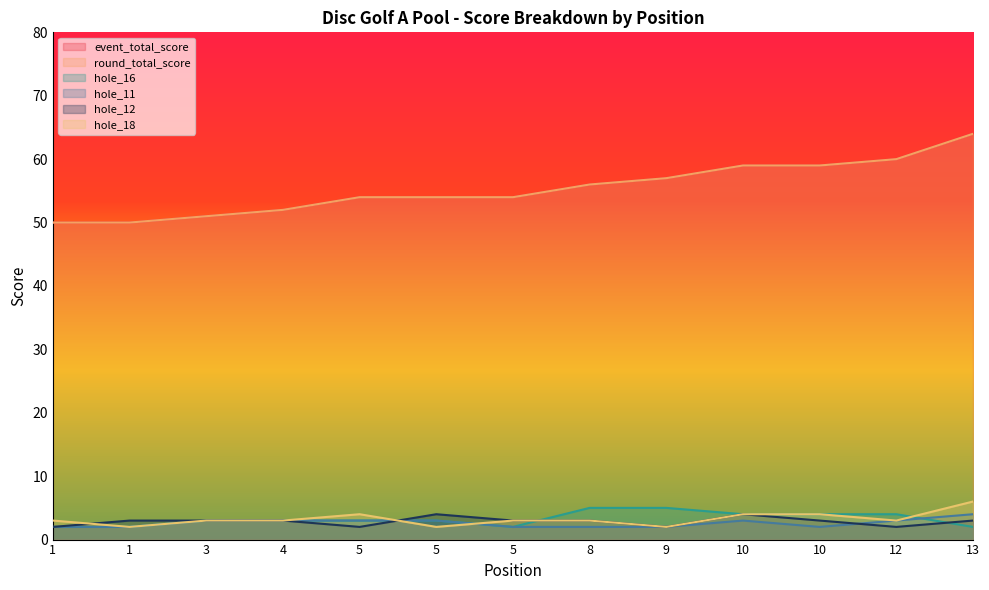

Is it true that hole_11 equals 4 at 9?

False